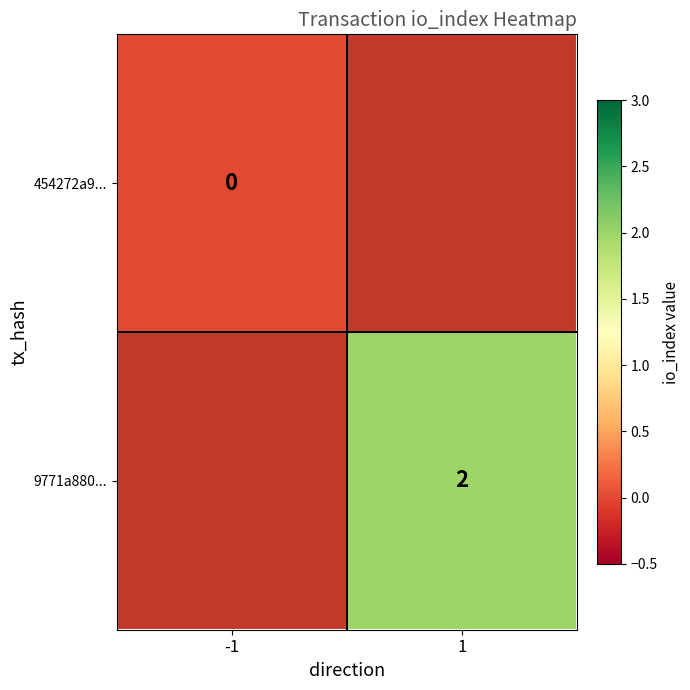

Is it true that 9771a880... equals 1 at 1?

False